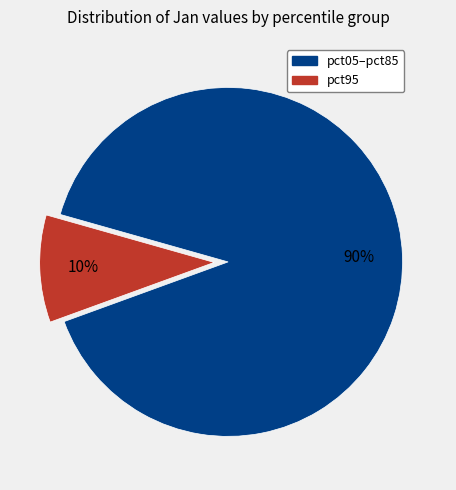

Does any single category account for the majority?

Yes